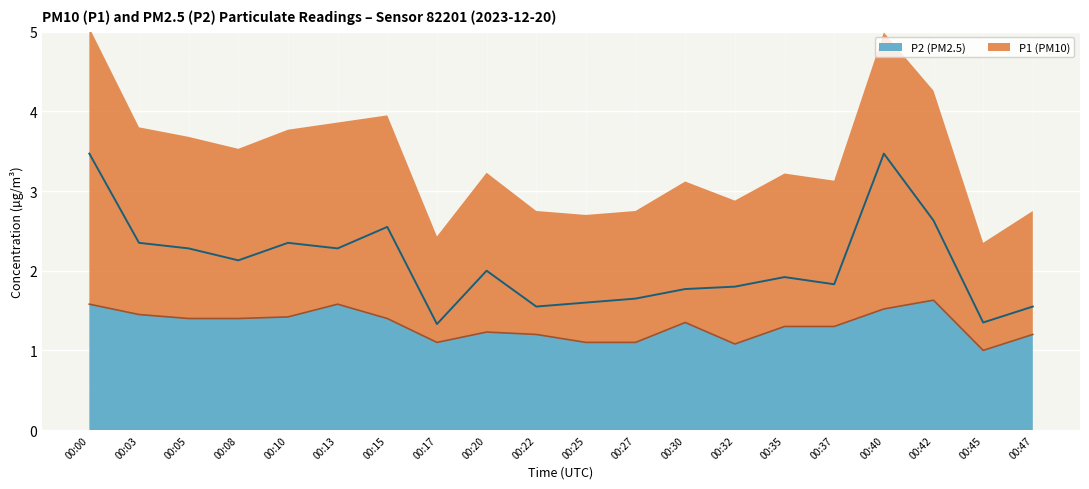

Is it true that P2 (PM2.5) equals 0.8 at 00:10?

False